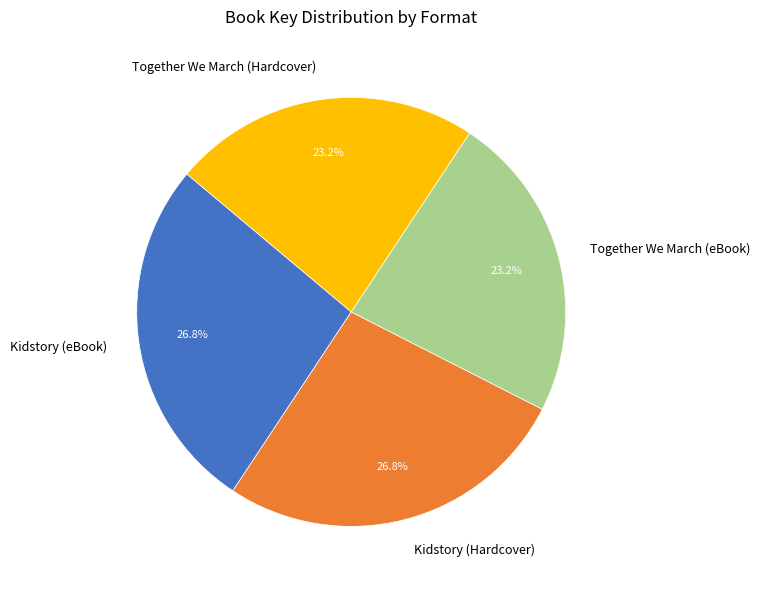

Approximately how many times larger is the value at Kidstory (eBook) compared to Together We March (Hardcover)?

1.2